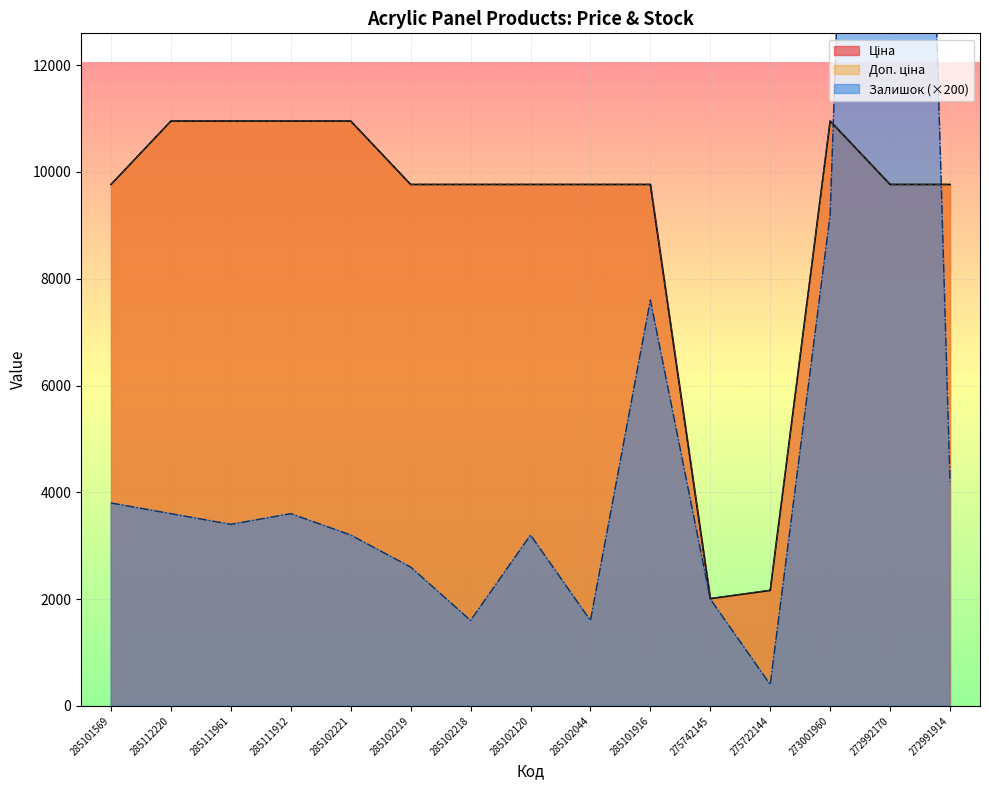

What are all the series names shown in the legend?

Ціна, Доп. ціна, Залишок